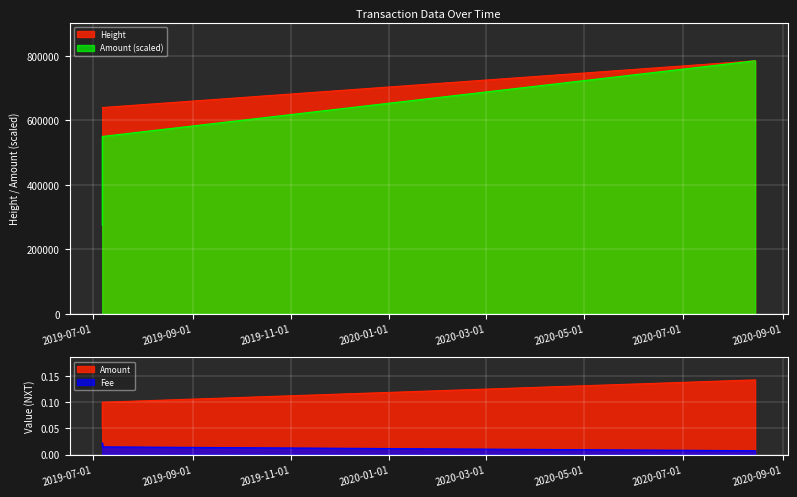

What is the label of the 1st point from the left?

2019-07-06 17:21:46